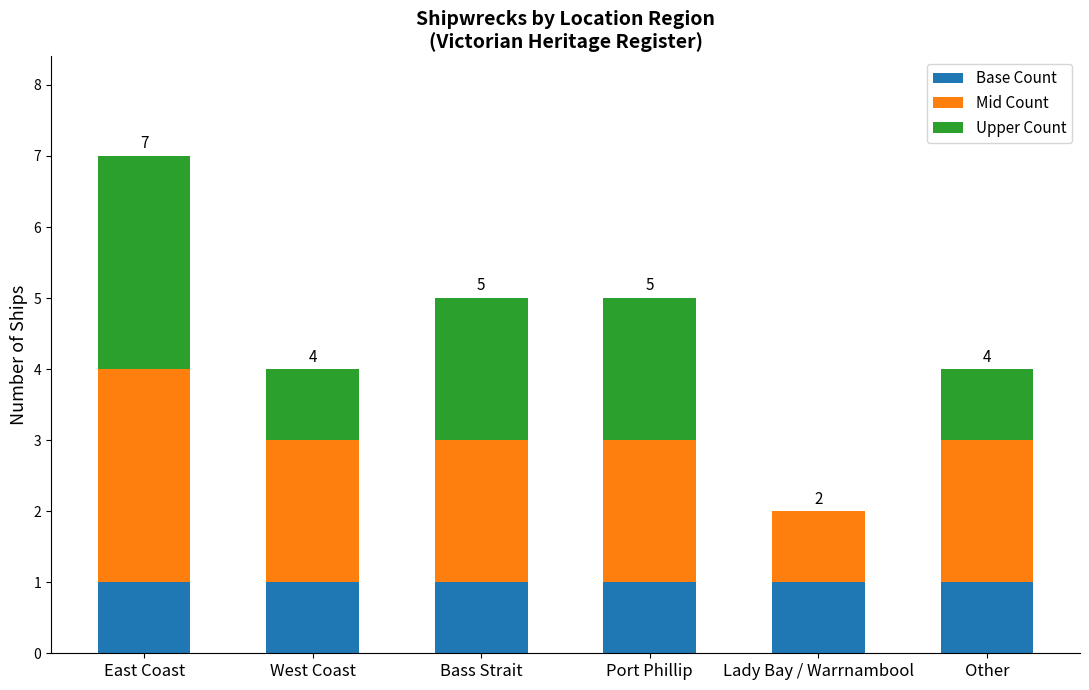

Are the bars grouped side by side (vs. stacked)?

No